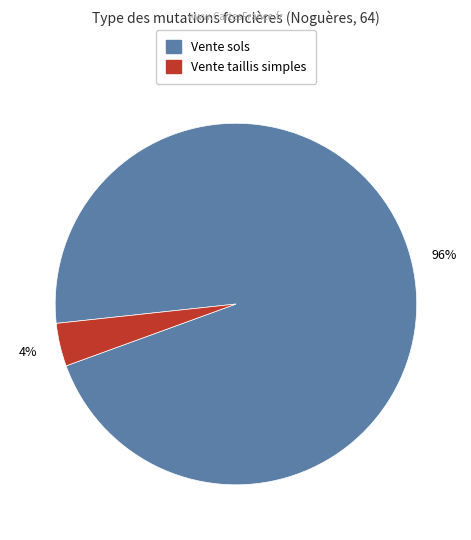

To the nearest percent, what is the average slice percentage?

50%